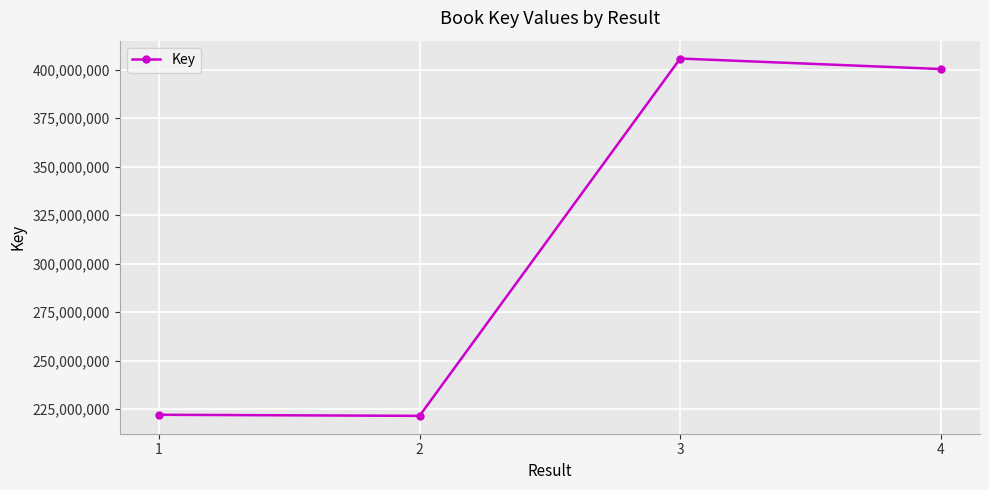

Approximately how many times larger is the value at 3 compared to 1?

1.8